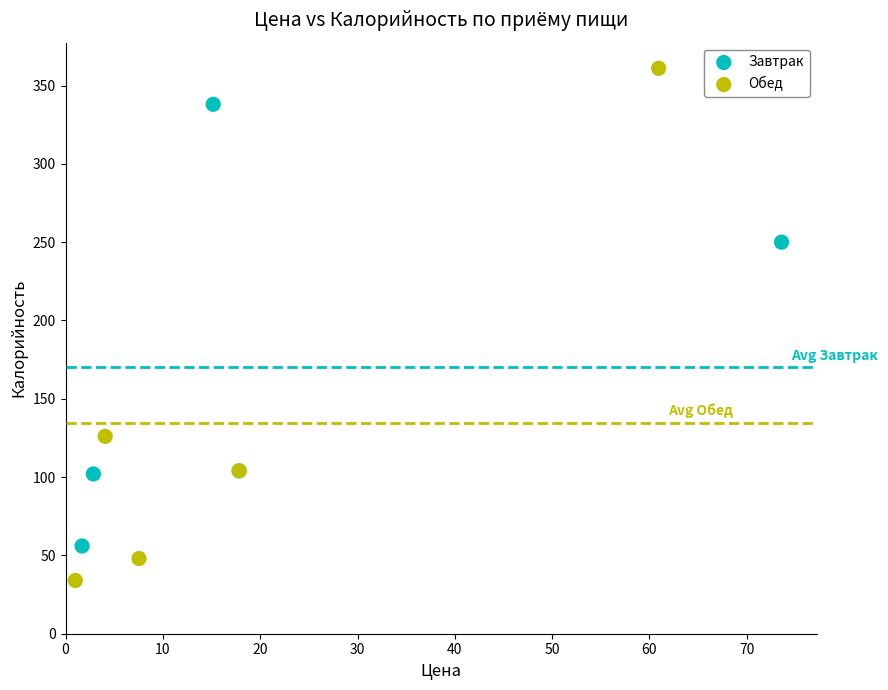

Which series reaches the maximum Y coordinate?

Обед